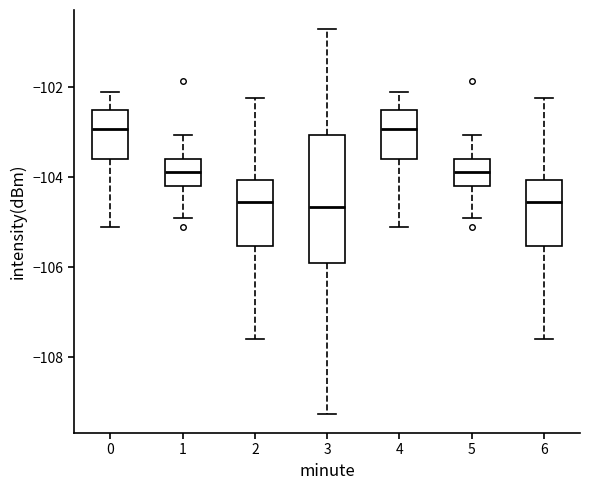

Where is the lower edge of the box at x = 2 on the y-axis? The values are not printed on the chart, so give them approximately, as read against the axis.

-105.6